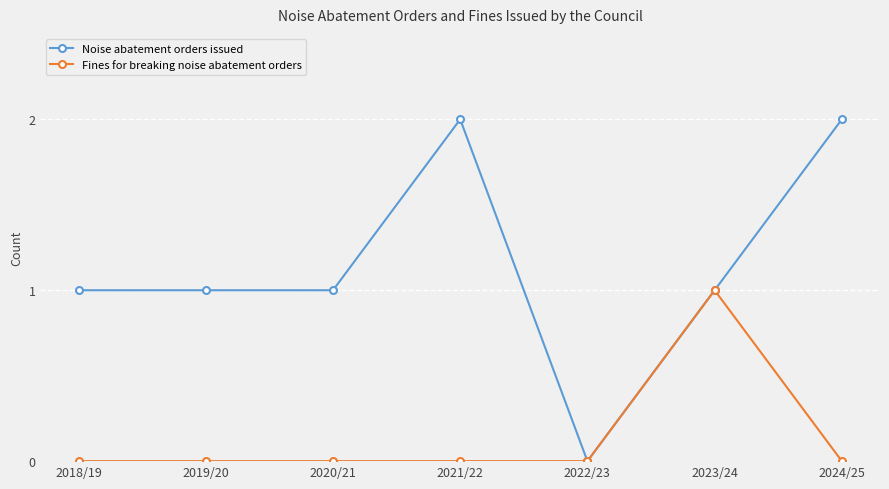

Reading left to right, list all the values displayed in this chart.

Noise abatement orders issued: 2018/19=1	2019/20=1	2020/21=1	2021/22=2	2022/23=0	2023/24=1	2024/25=2
Fines for breaking noise abatement orders: 2018/19=0	2019/20=0	2020/21=0	2021/22=0	2022/23=0	2023/24=1	2024/25=0